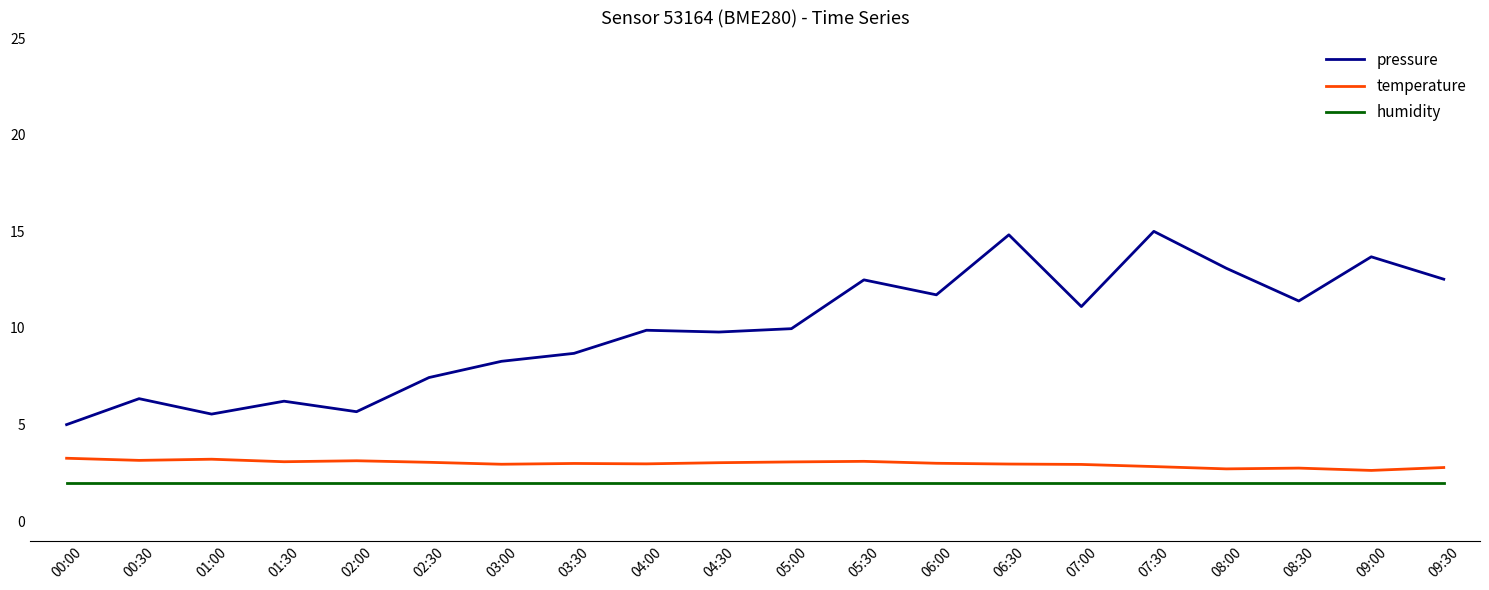

Which series has the largest total across all categories?

pressure